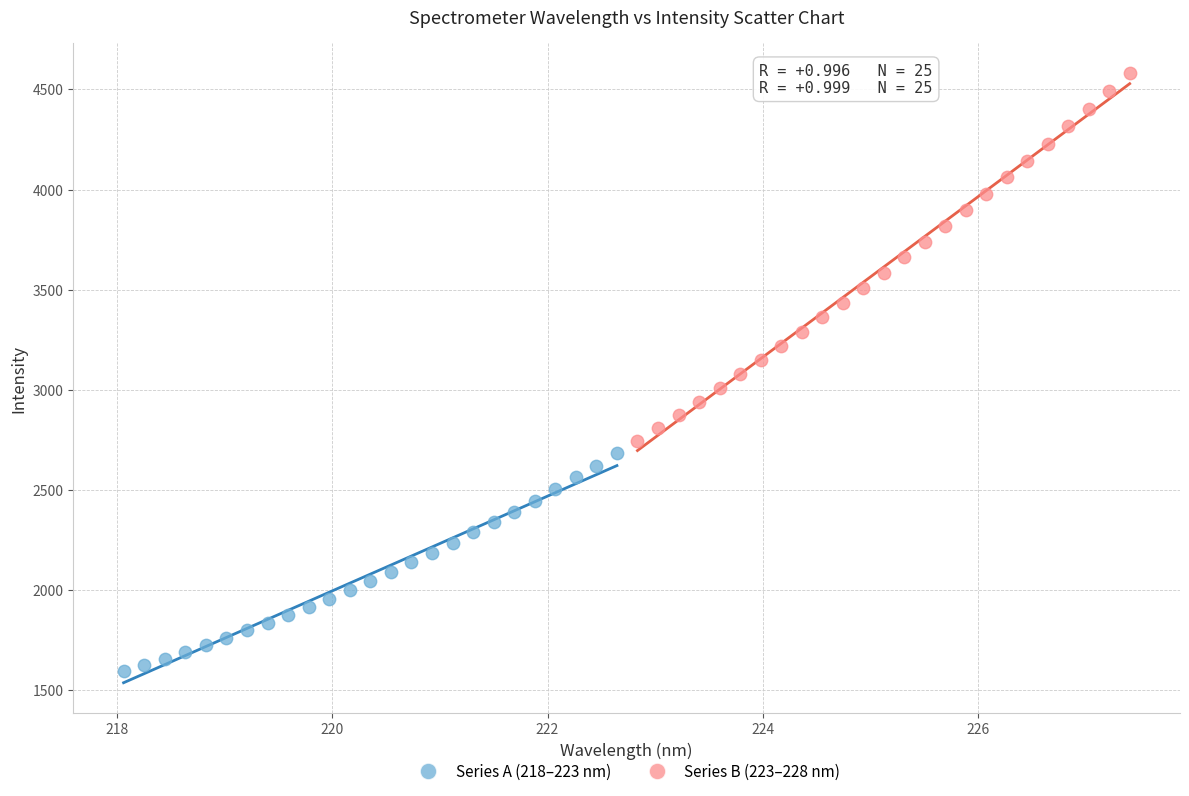

Which series contains the lowest Y value?

Series A (218–223 nm)